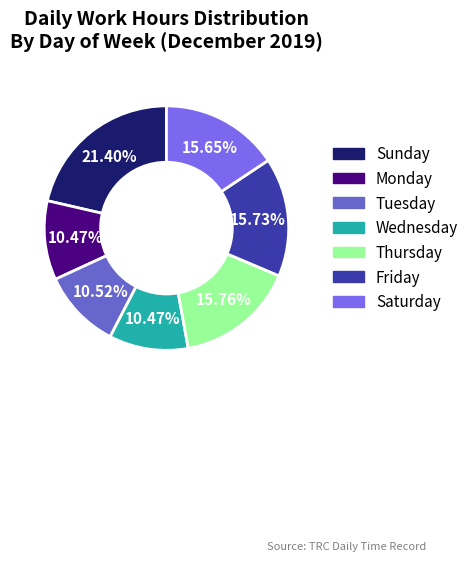

Is there any slice that represents more than half of the pie?

No